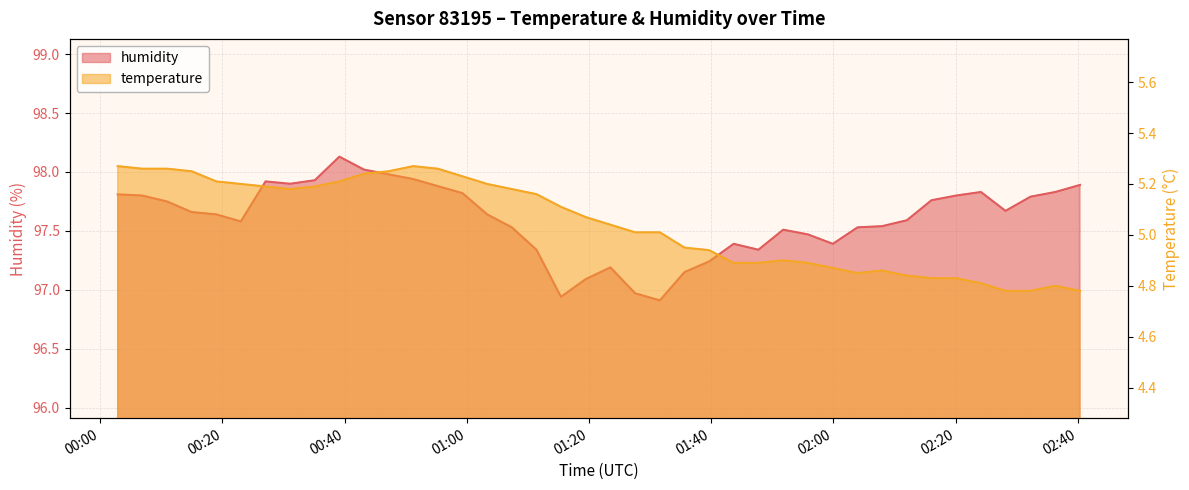

Is it true that humidity equals 130.6 at 14?

False